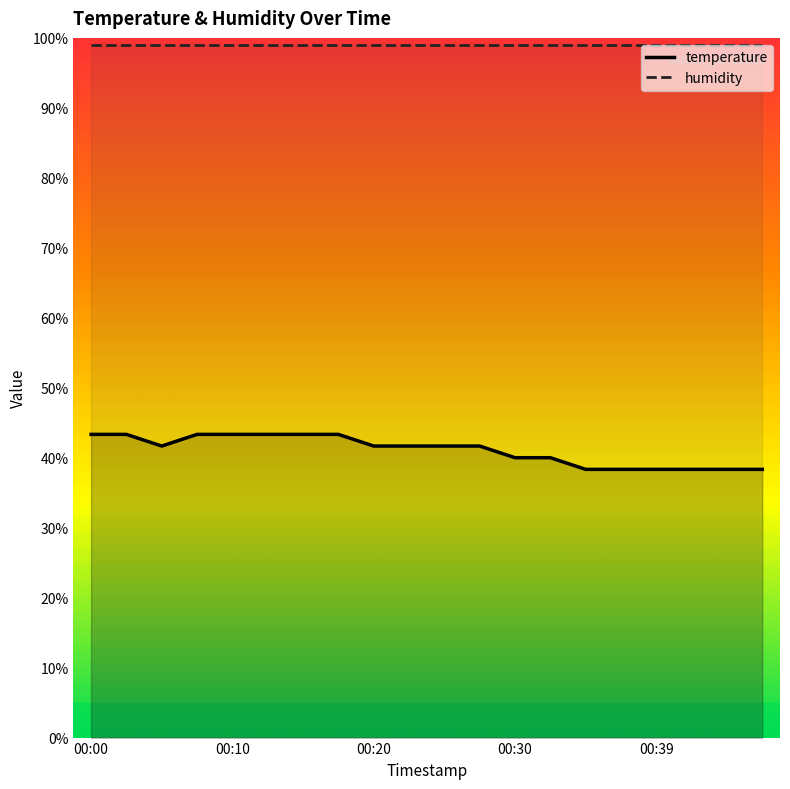

How many lines are shown in the chart?

2